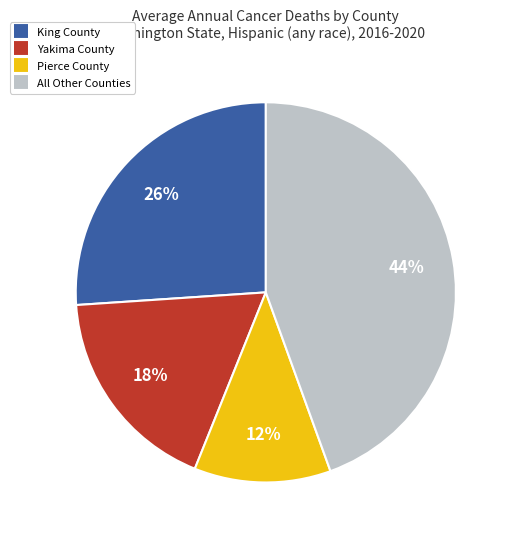

Is there a majority slice in this chart?

No